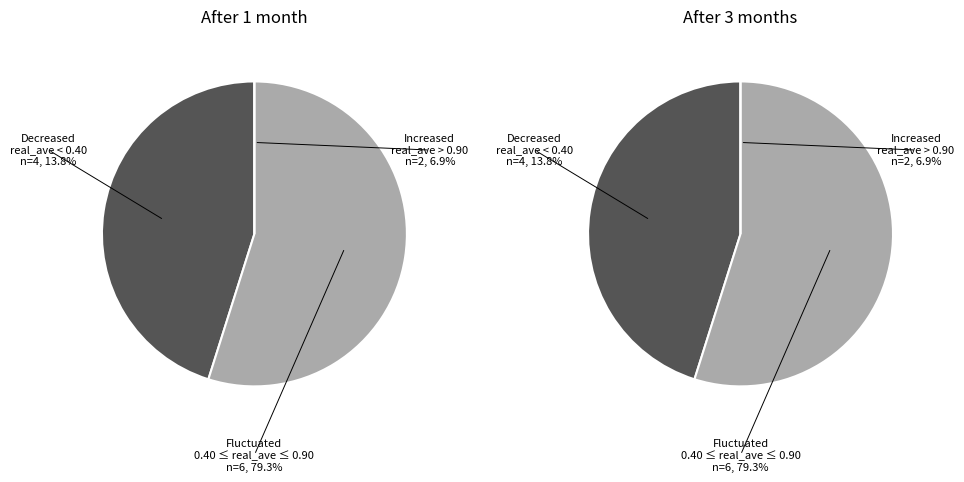

Is it true that 23529.75 is 9% of the pie?

True